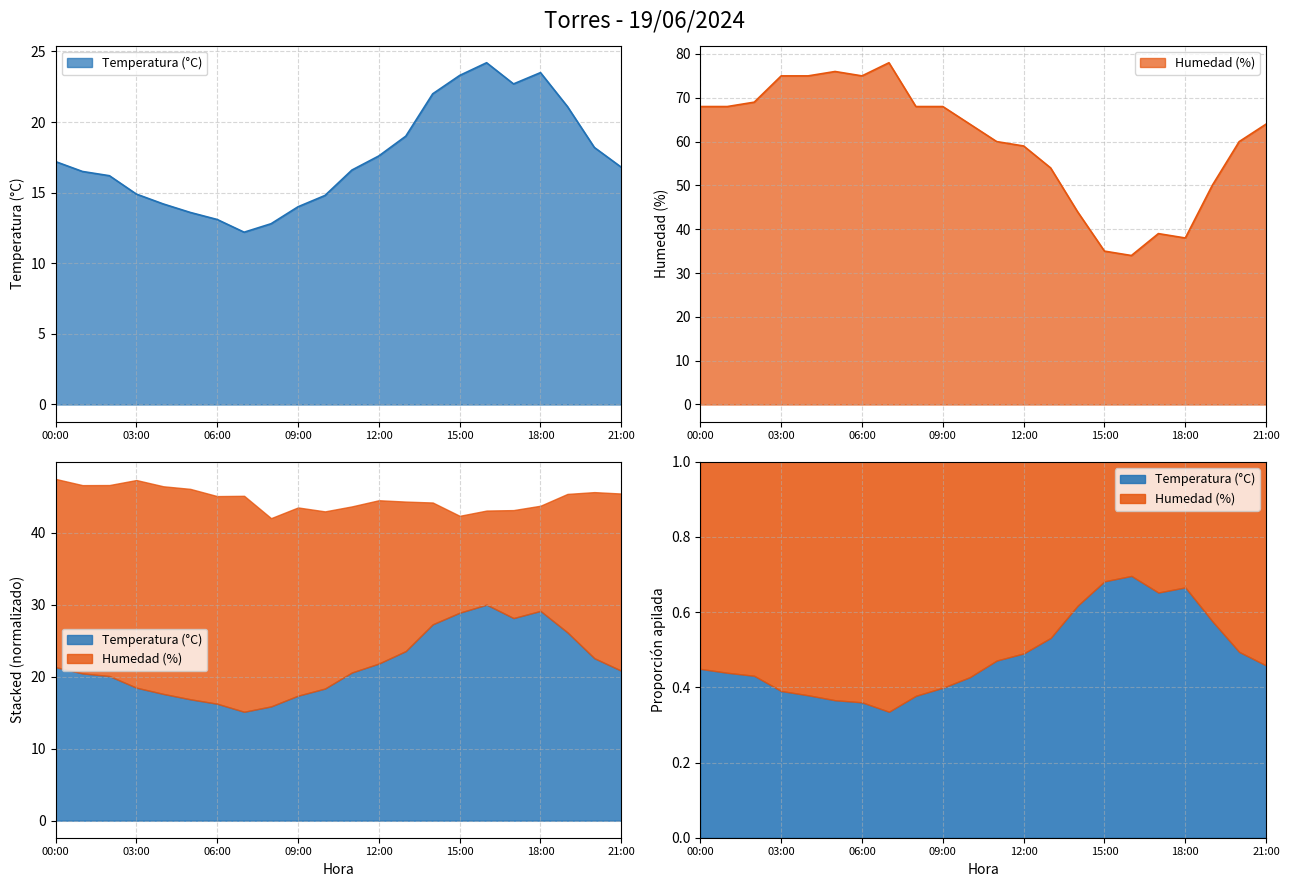

What is the sum of the Humedad (%) values at 17:00 and 16:00?

73.0